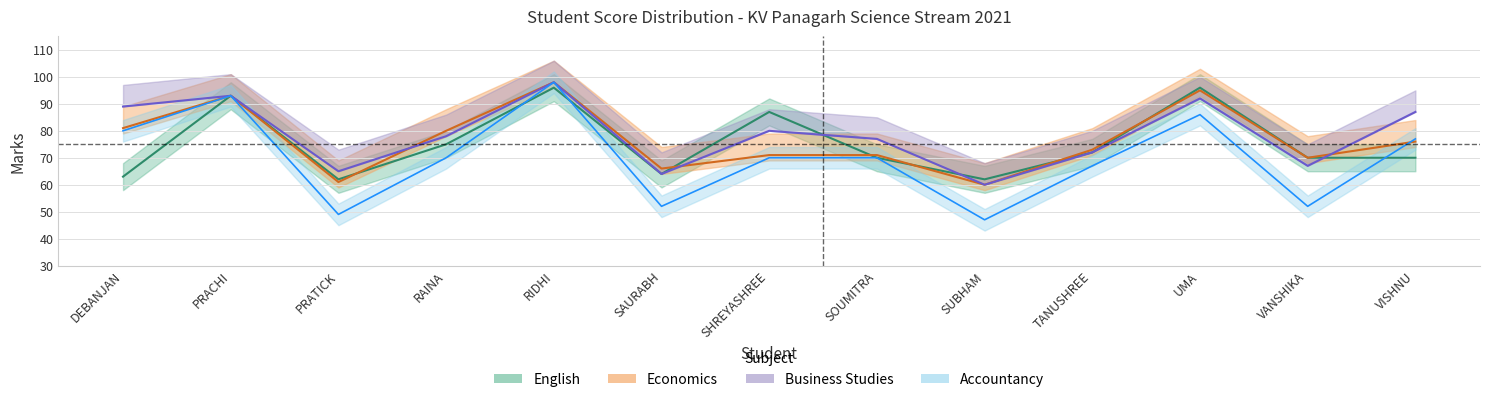

At which category is the sum across all series the highest?

RIDHI